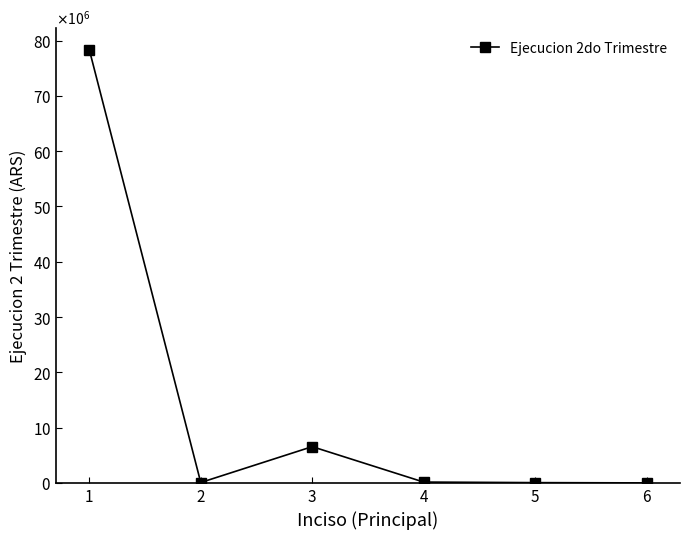

Is this an area chart (filled region under the line)?

No